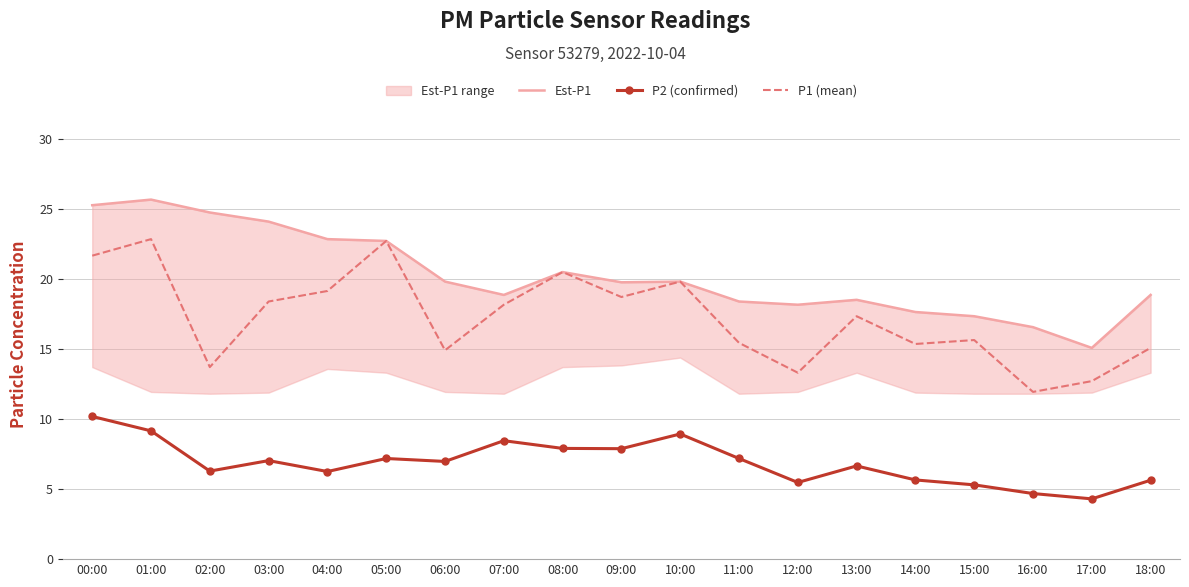

Reading right to left, what are all the values shown in this chart?

Est-P1: 18:00=18.9	17:00=15.1	16:00=16.6	15:00=17.3	14:00=17.6	13:00=18.5	12:00=18.1	11:00=18.4	10:00=19.8	09:00=19.8	08:00=20.5	07:00=18.9	06:00=19.8	05:00=22.7	04:00=22.8	03:00=24.1	02:00=24.7	01:00=25.6	00:00=25.2
P2 (confirmed): 18:00=5.6	17:00=4.3	16:00=4.7	15:00=5.3	14:00=5.7	13:00=6.7	12:00=5.5	11:00=7.2	10:00=8.9	09:00=7.9	08:00=7.9	07:00=8.4	06:00=7.0	05:00=7.2	04:00=6.2	03:00=7.0	02:00=6.3	01:00=9.2	00:00=10.2
P1 (mean): 18:00=15.1	17:00=12.7	16:00=11.9	15:00=15.6	14:00=15.3	13:00=17.3	12:00=13.3	11:00=15.4	10:00=19.8	09:00=18.7	08:00=20.5	07:00=18.1	06:00=14.9	05:00=22.7	04:00=19.1	03:00=18.4	02:00=13.7	01:00=22.8	00:00=21.6